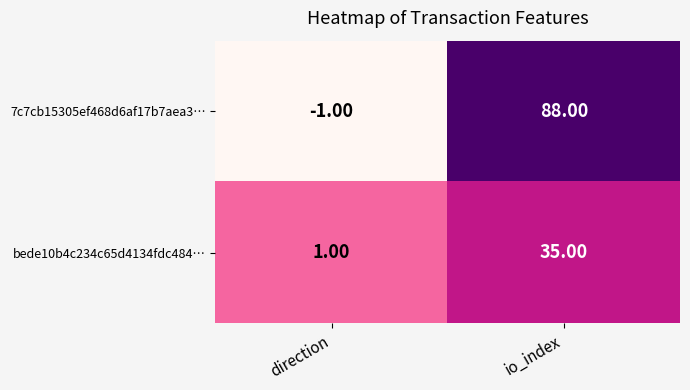

What is the difference between the 7c7cb15305ef468d6af17b7aea3… values at direction and io_index?

89